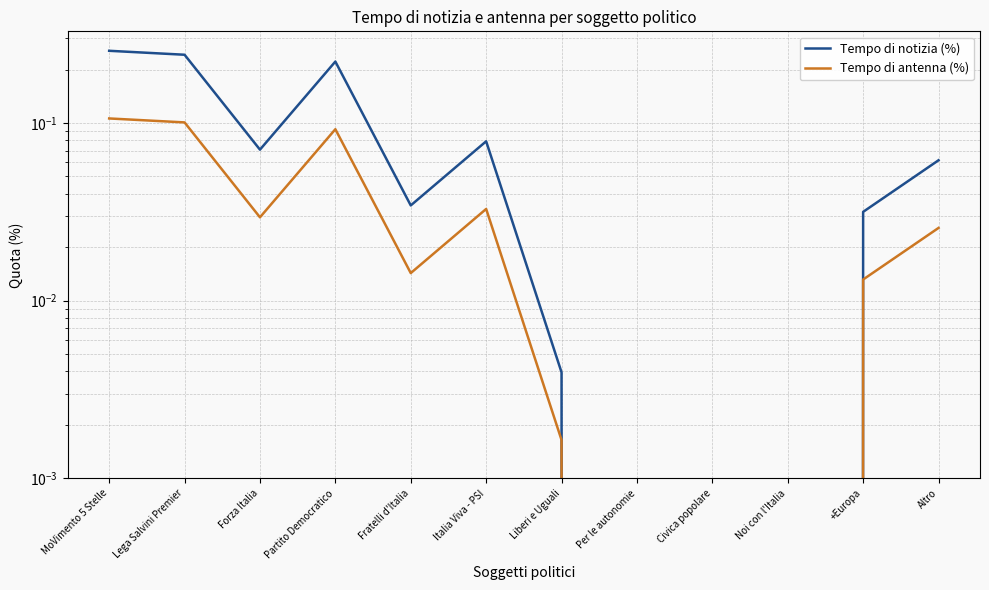

At how many categories does at least one series exceed 0?

9